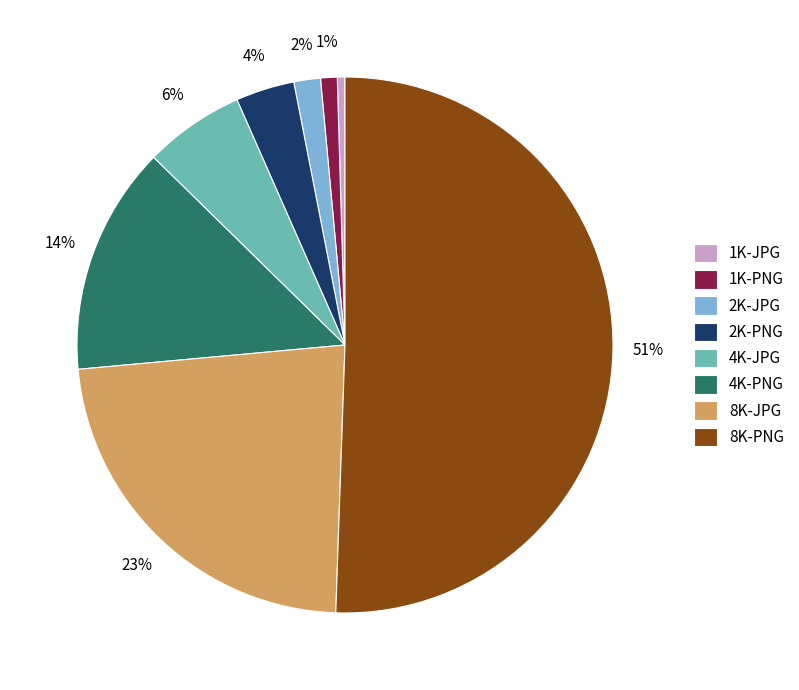

To the nearest percent, what is the difference between the largest and smallest slice percentages?

50%